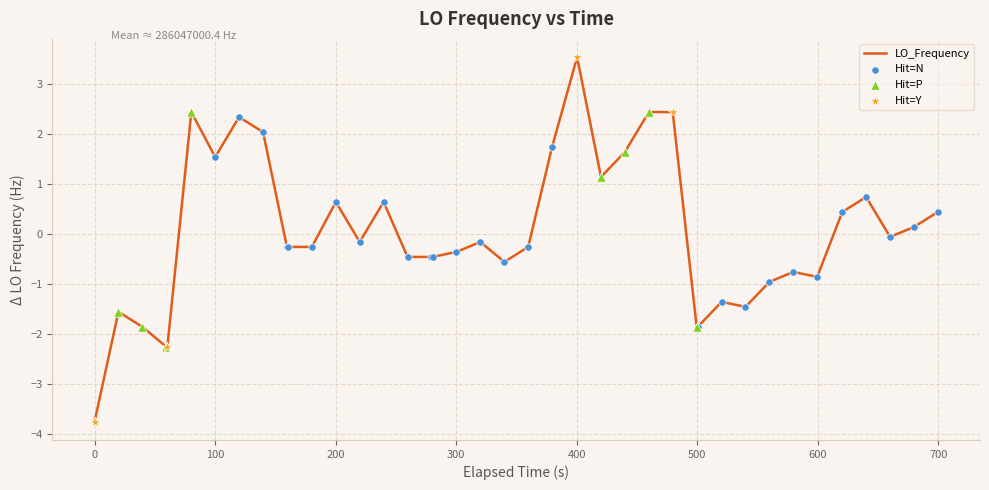

What is the difference between the maximum and minimum values?

7.3